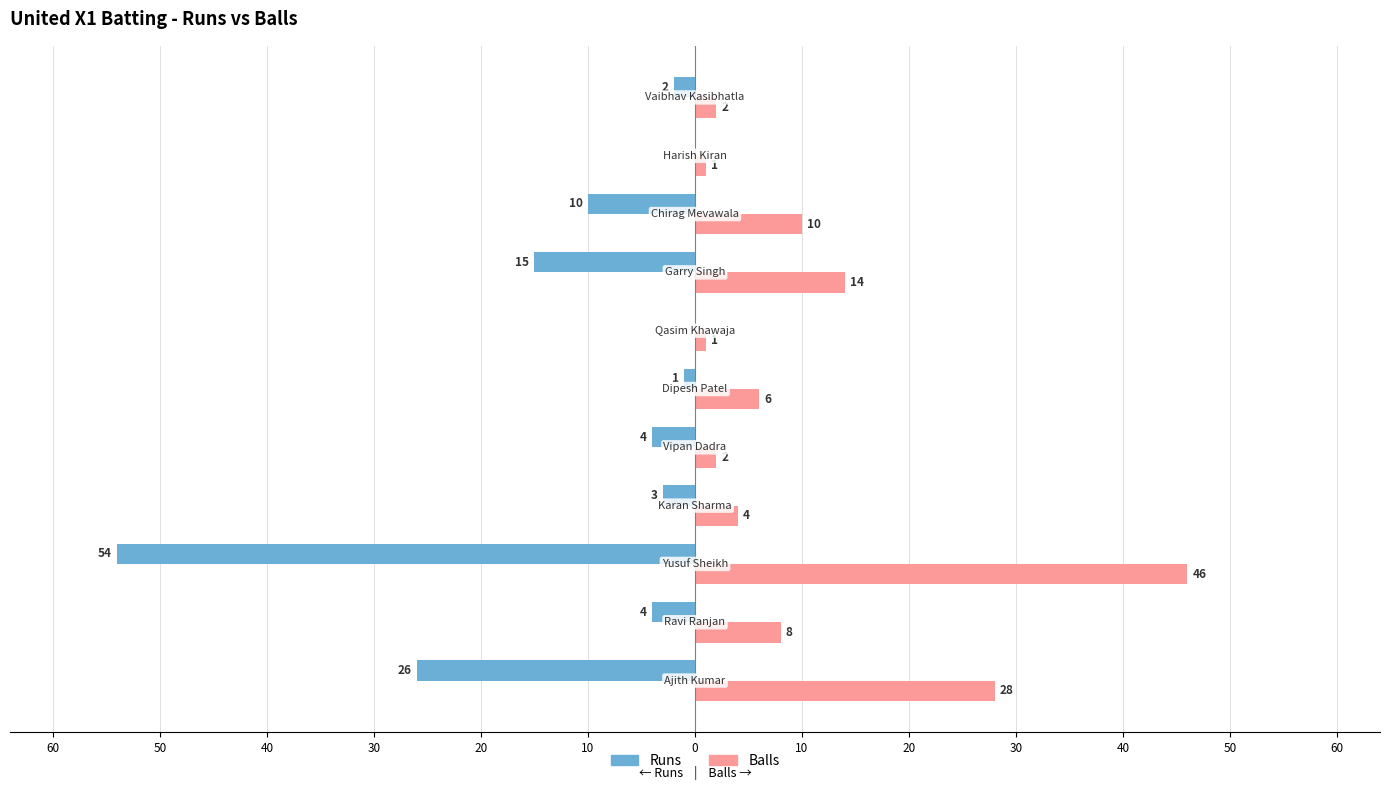

What are all the series names shown in the legend?

Runs, Balls